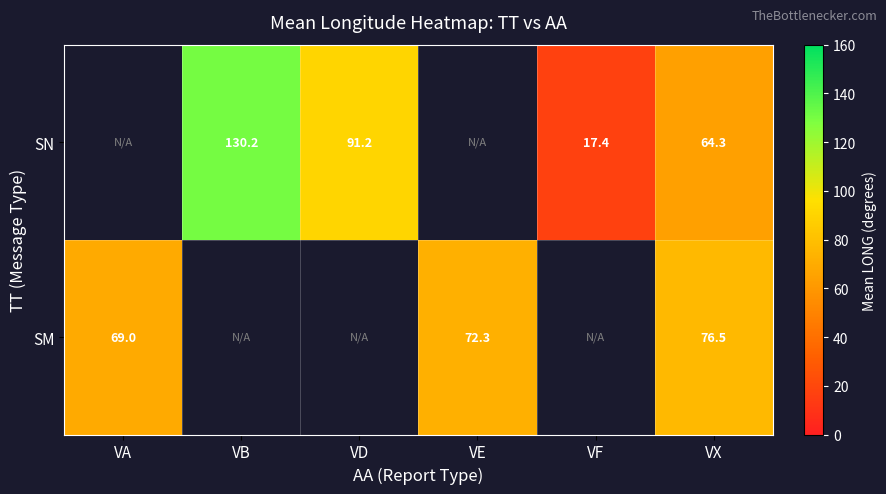

Rank the series at VX from lowest to highest value.

SN, SM